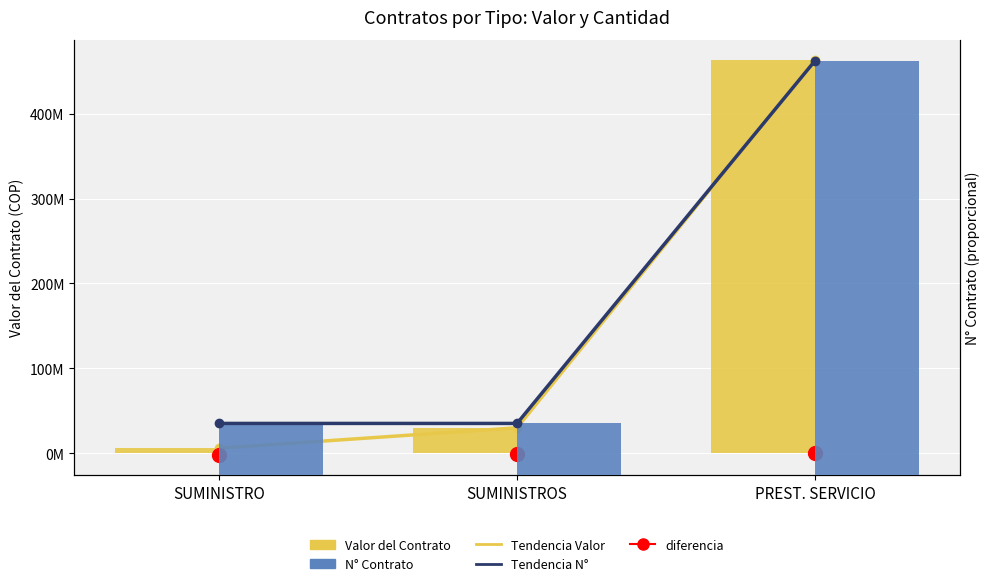

What is the minimum value for Valor del Contrato?

5950000.0